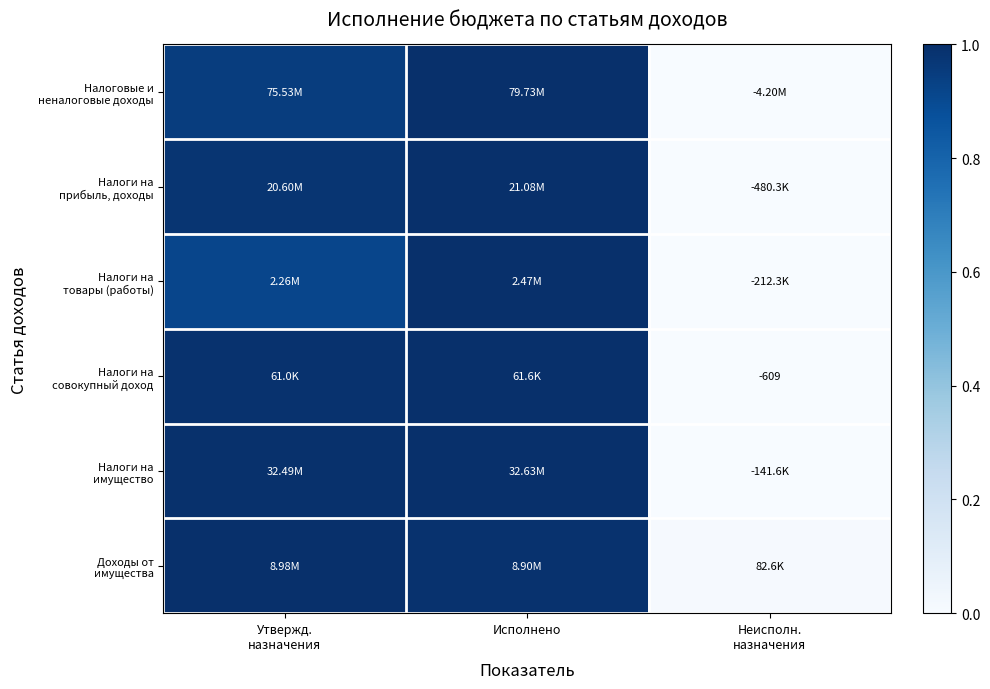

How many values in Налоги на прибыль, доходы are above zero?

2